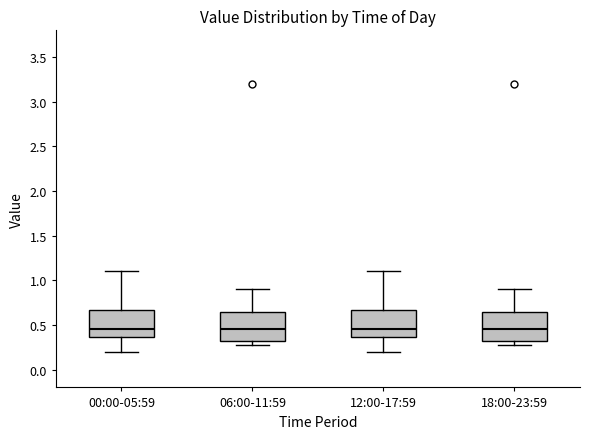

Where does the median line of the box for 18:00-23:59 sit on the y-axis? The values are not printed on the chart, so give them approximately, as read against the axis.

0.45